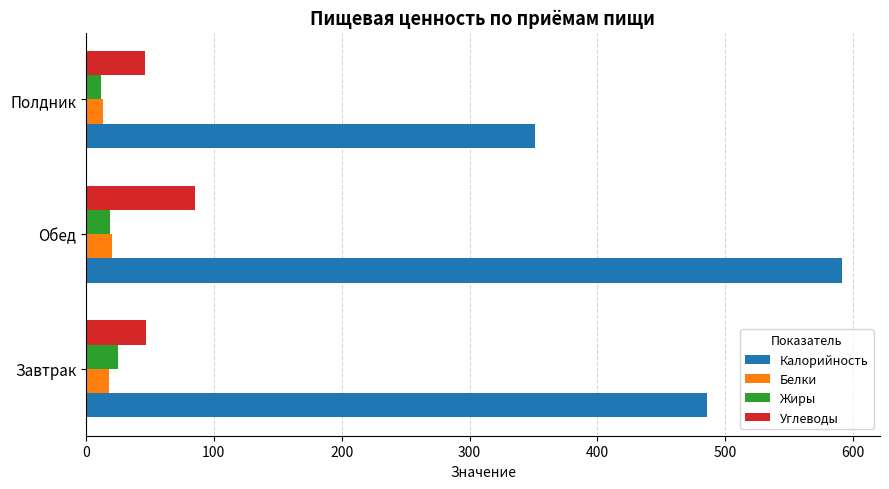

What is the average value of the Углеводы series?

59.5